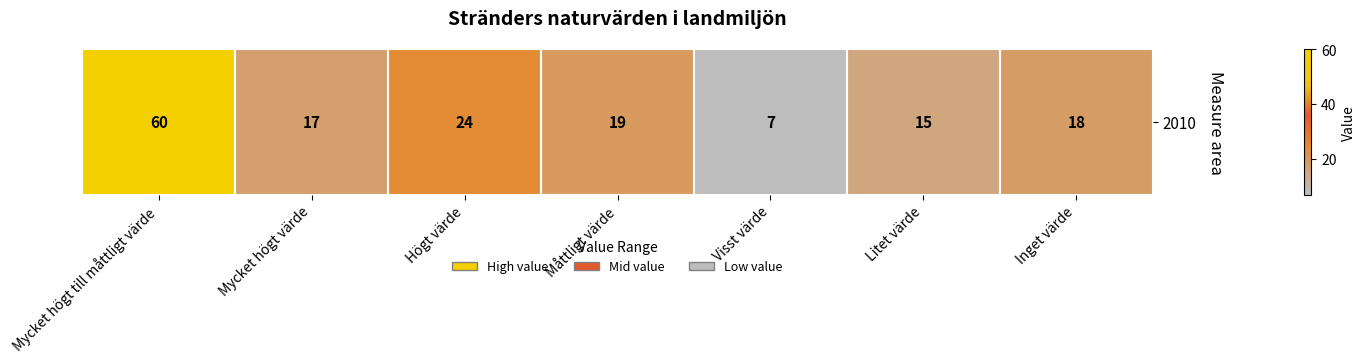

Reading left to right, extract all data points from this chart.

60	17	24	19	7	15	18